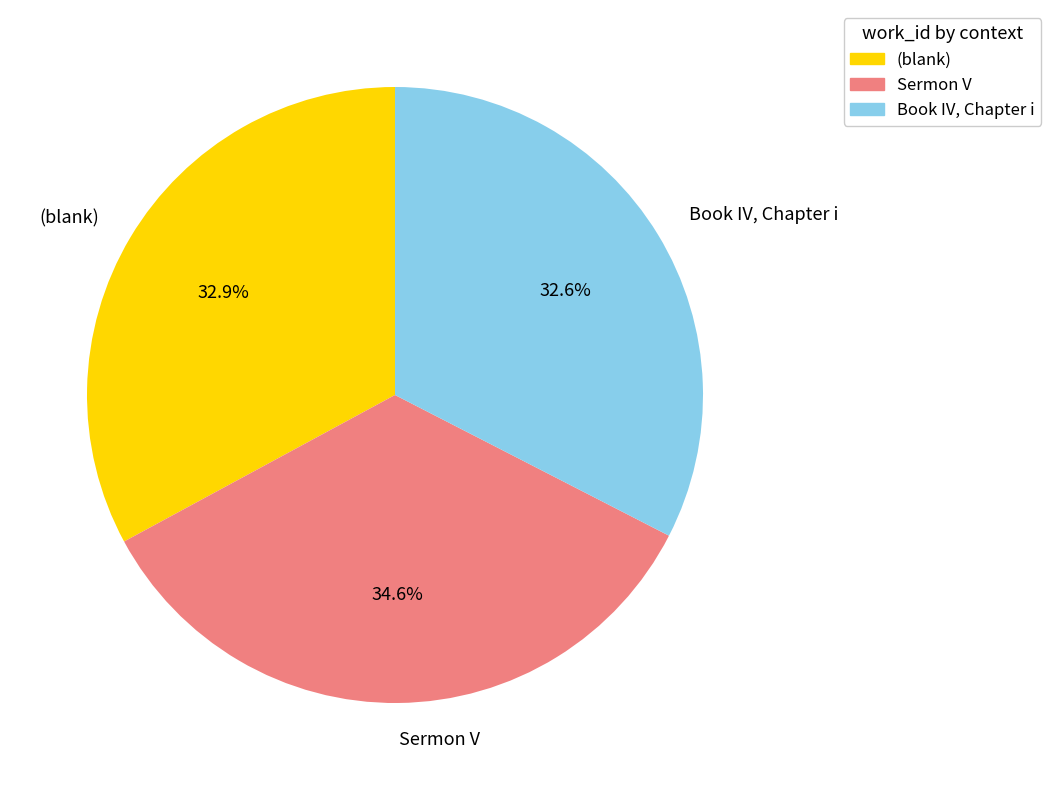

Which category has the biggest portion of the pie?

Sermon V